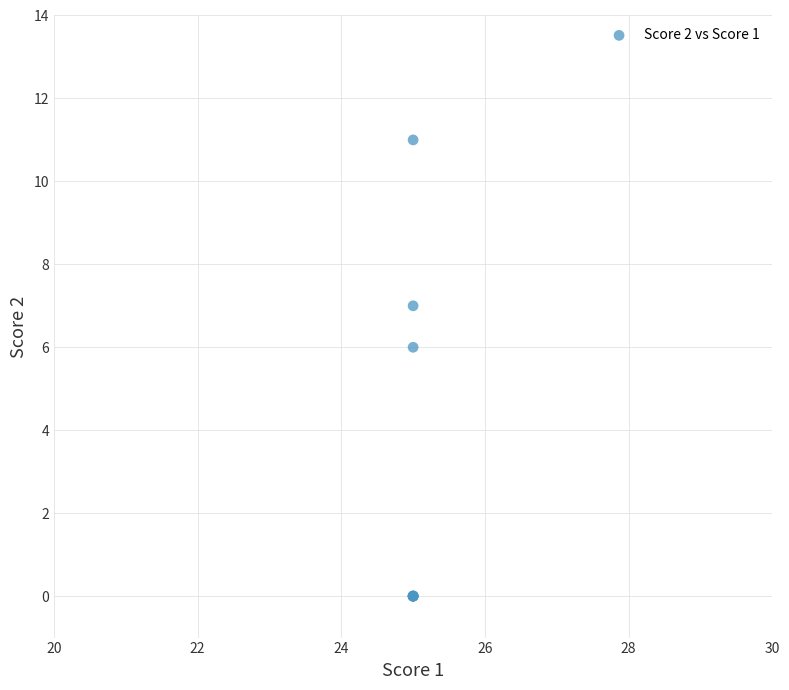

What Y value in the scatter plot is closest to 5?

6